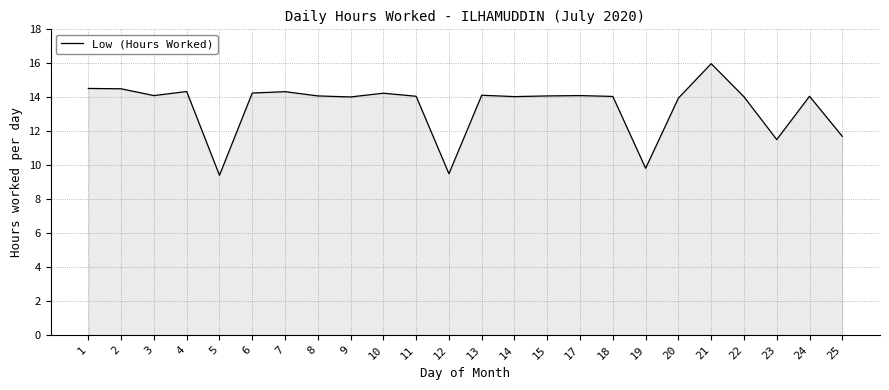

True or false: the data shows 14.1 at 15.

True